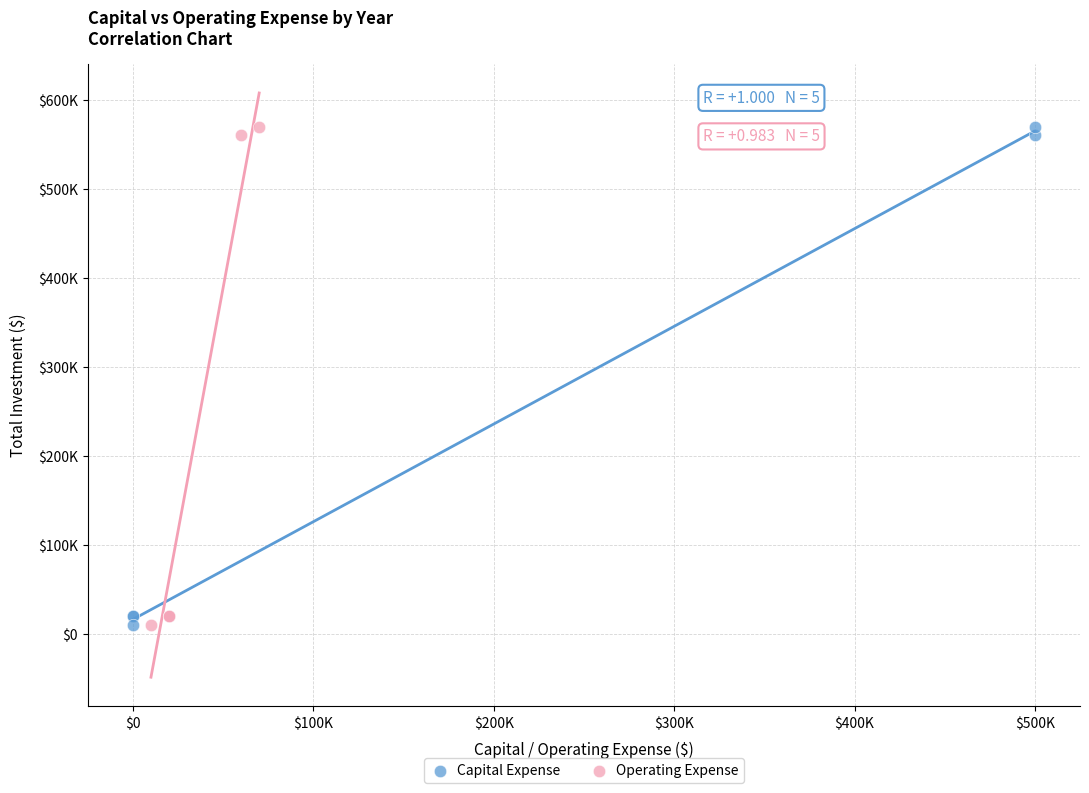

What are all the series names shown in the legend?

Capital Expense, Operating Expense